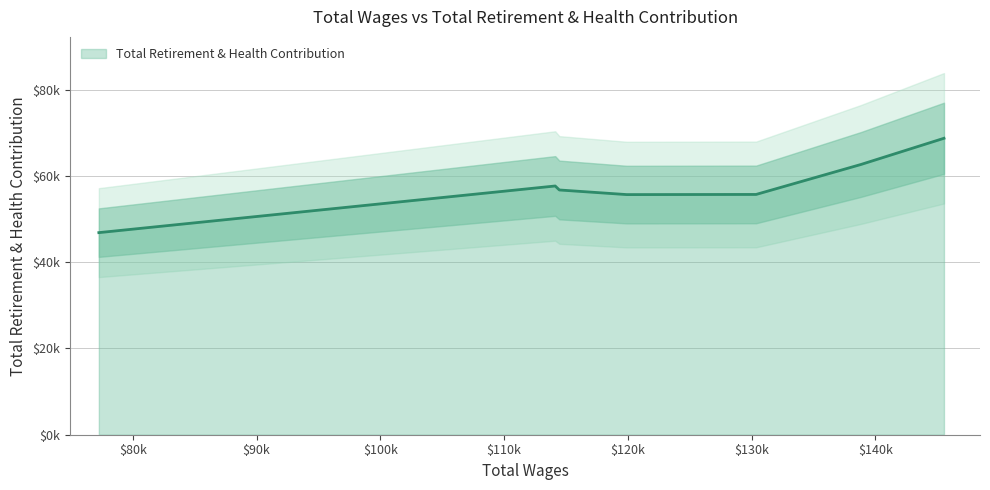

Reading left to right, extract all data points from this chart.

145536.0=68717	138835.0=62651	130355.0=55696	119909.0=55662	114460.0=56733	114125.0=57657	77253.0=46846